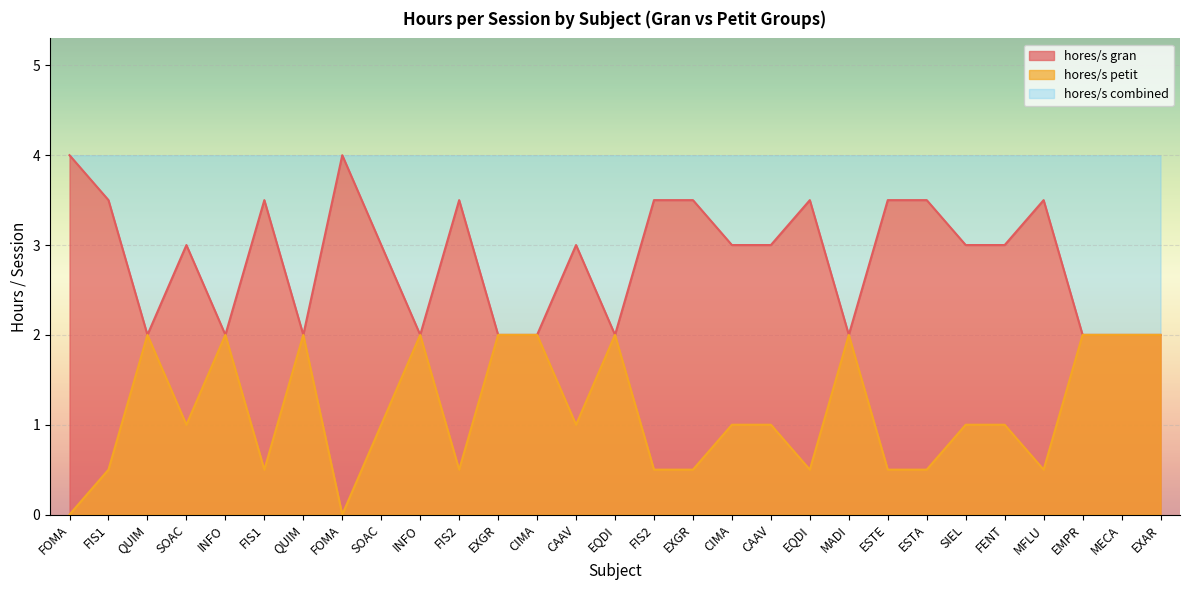

Count the hores/s gran values in the range 0 to 2.

29